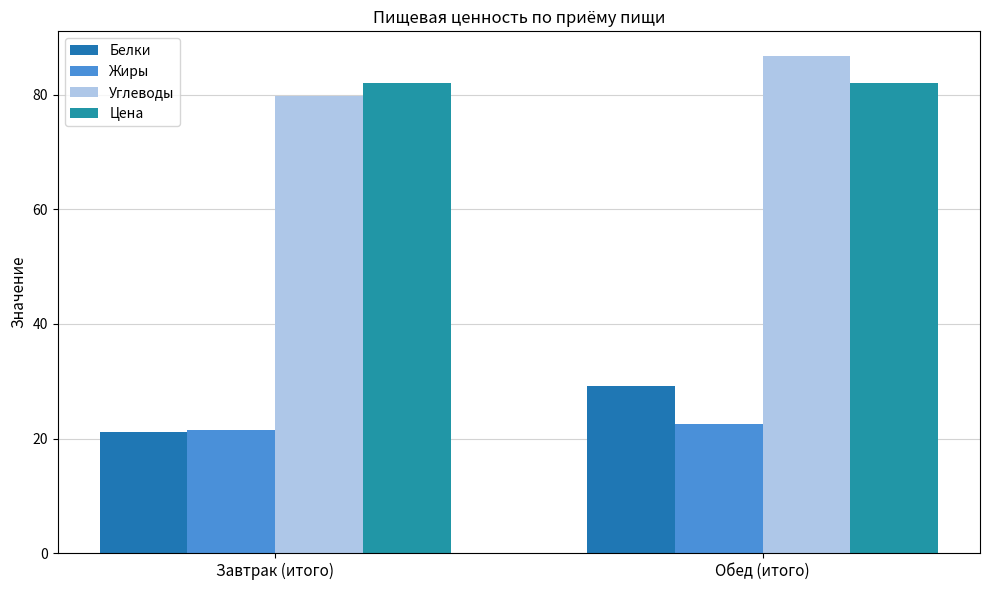

What is the label of the 2nd bar from the right?

Завтрак (итого)